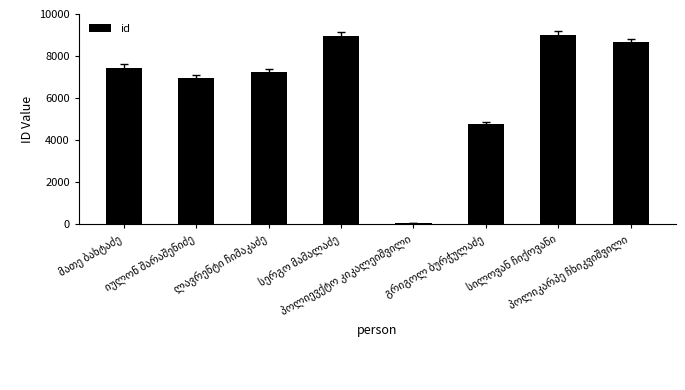

What is the maximum value shown in the chart?

9018